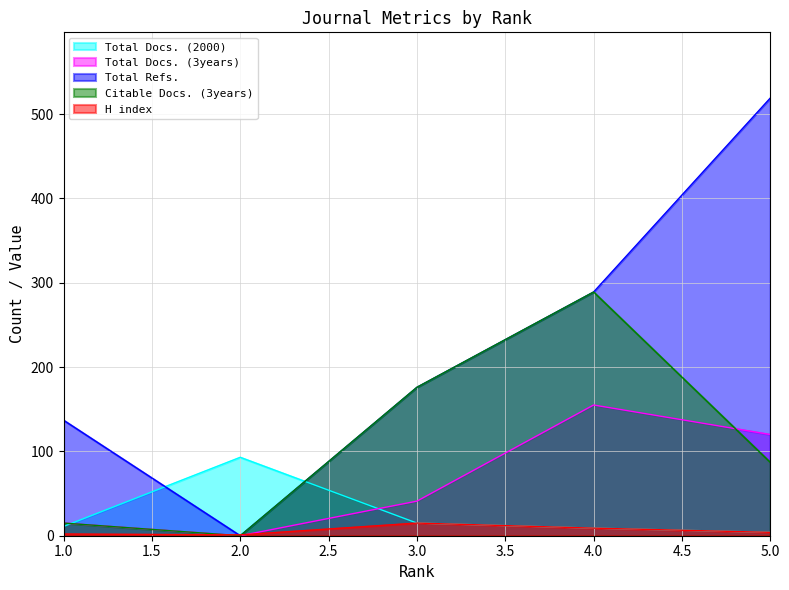

Reading left to right, transcribe all the data shown in this chart.

Total Docs. (2000): 1=11	2=93	3=15	4=9	5=4
Total Docs. (3years): 1=15	2=0	3=41	4=155	5=120
Total Refs.: 1=137	2=0	3=176	4=289	5=519
Citable Docs. (3years): 1=15	2=0	3=176	4=289	5=87
H index: 1=2	2=1	3=15	4=9	5=4